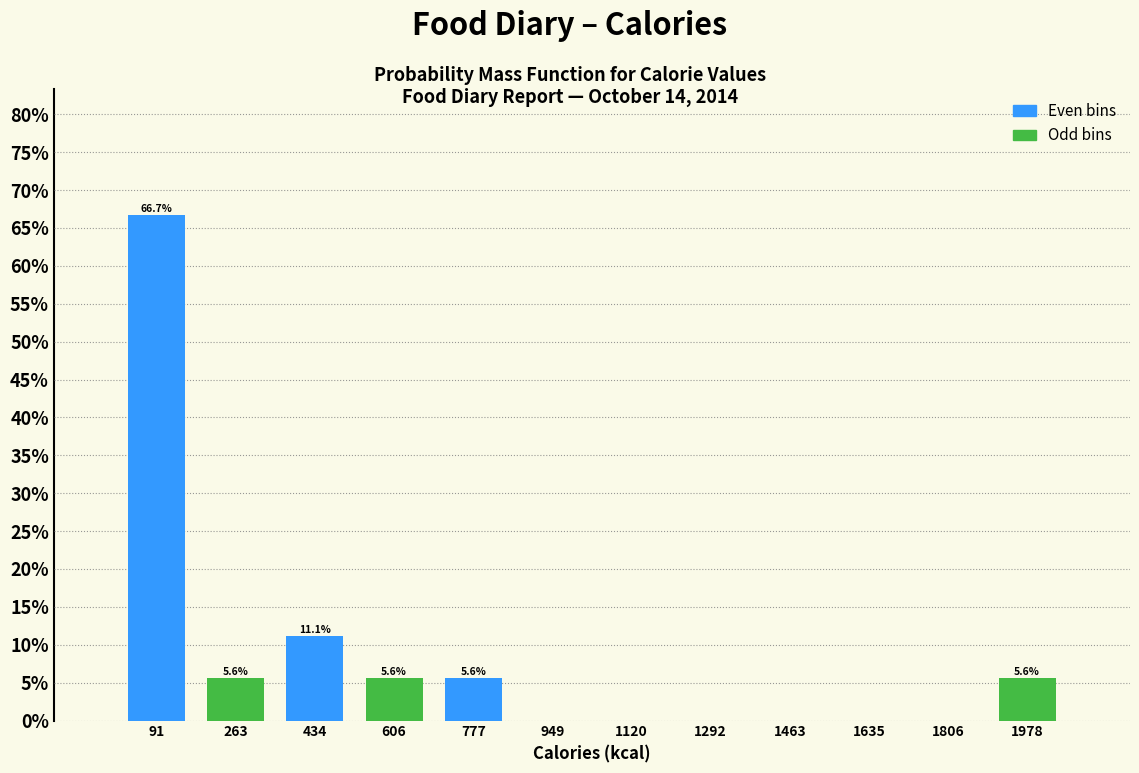

At which category is the sum across all series the highest?

91